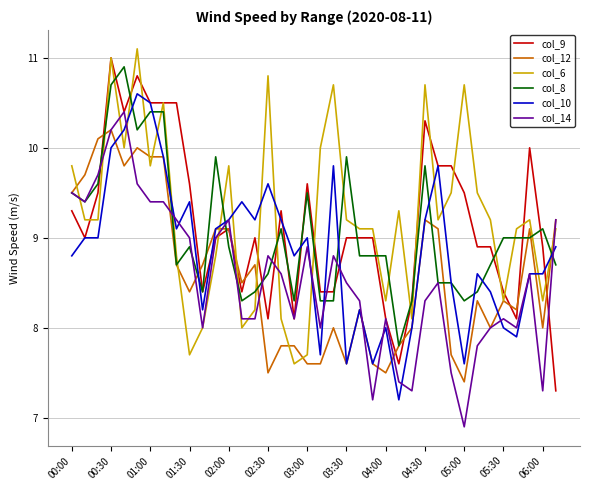

After their last crossing, which series has the higher values: col_14 or col_6?

col_14